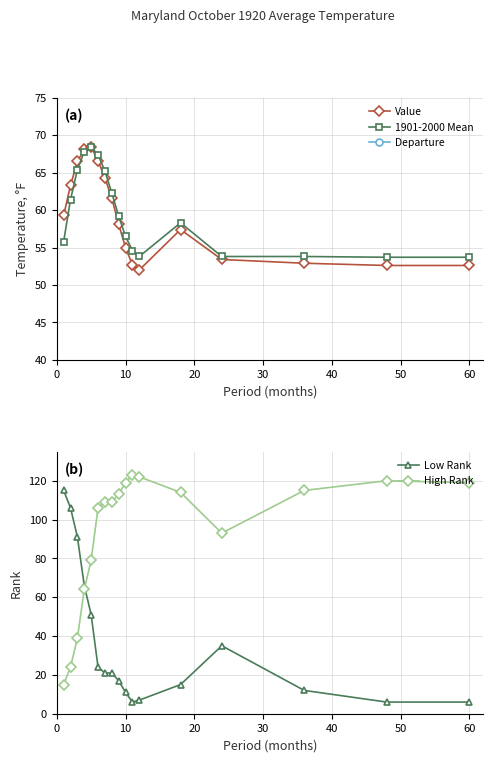

What is the lowest value of the Value series?

52.0